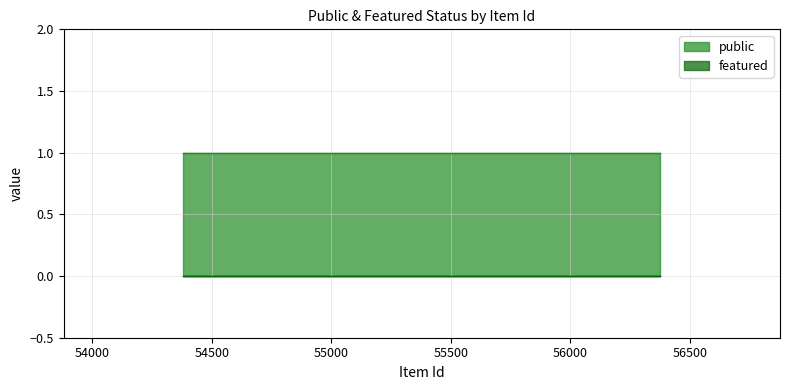

Rank the series by their average value, from highest to lowest.

public, featured